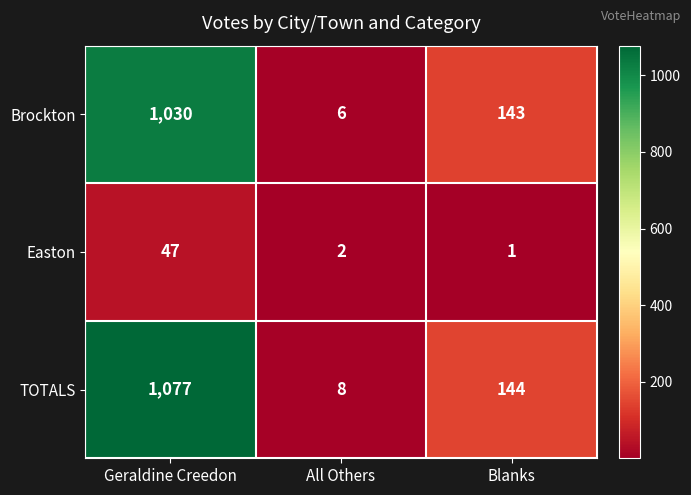

How many distinct data groups are displayed?

3